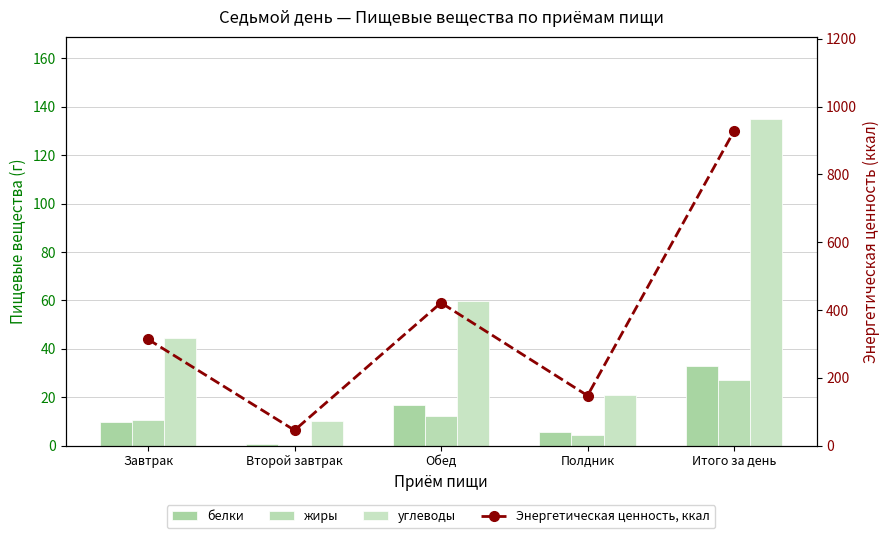

How many data points does each series have?

5